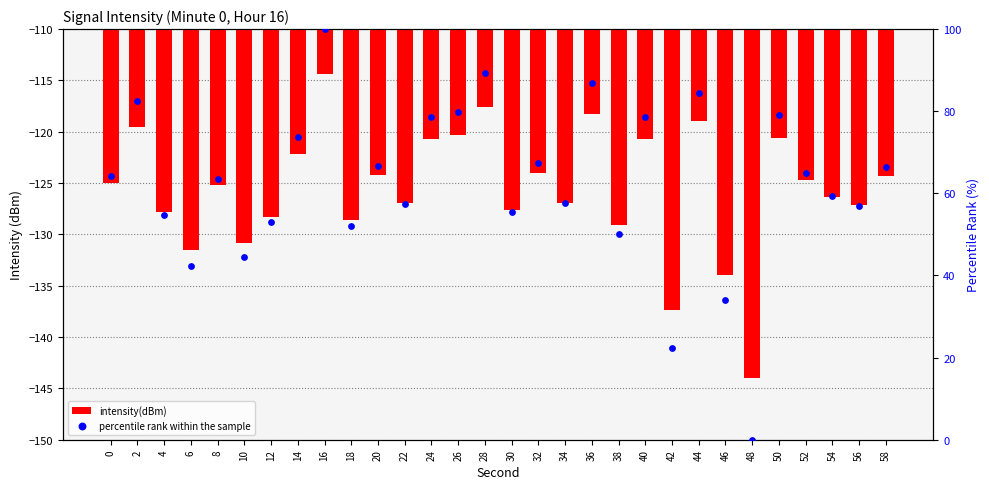

At how many categories does at least one series exceed -109?

30